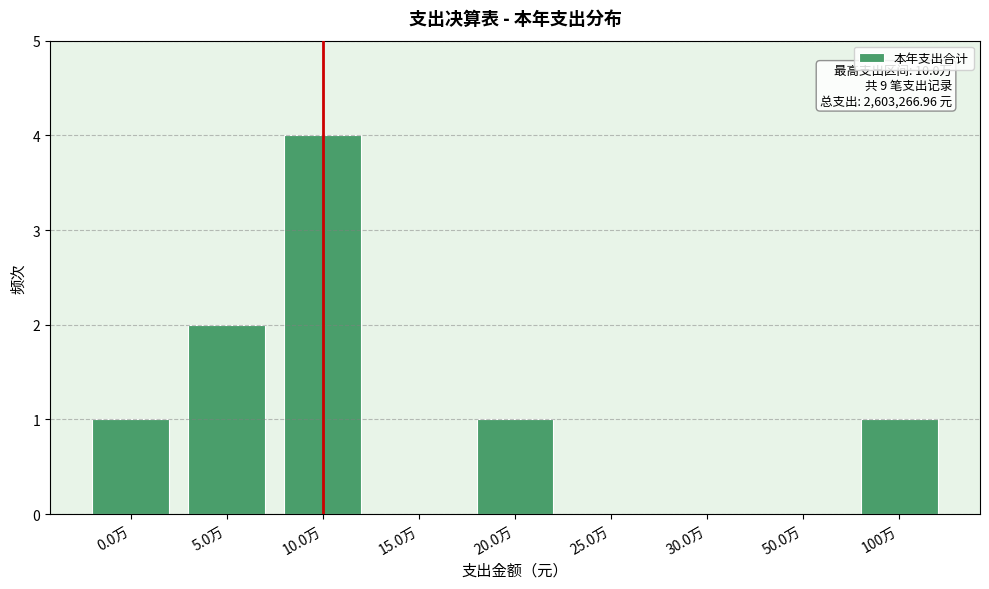

Reading left to right, list all the values displayed in this chart.

0.0万=1	5.0万=2	10.0万=4	15.0万=0	20.0万=1	25.0万=0	30.0万=0	50.0万=0	100万=1